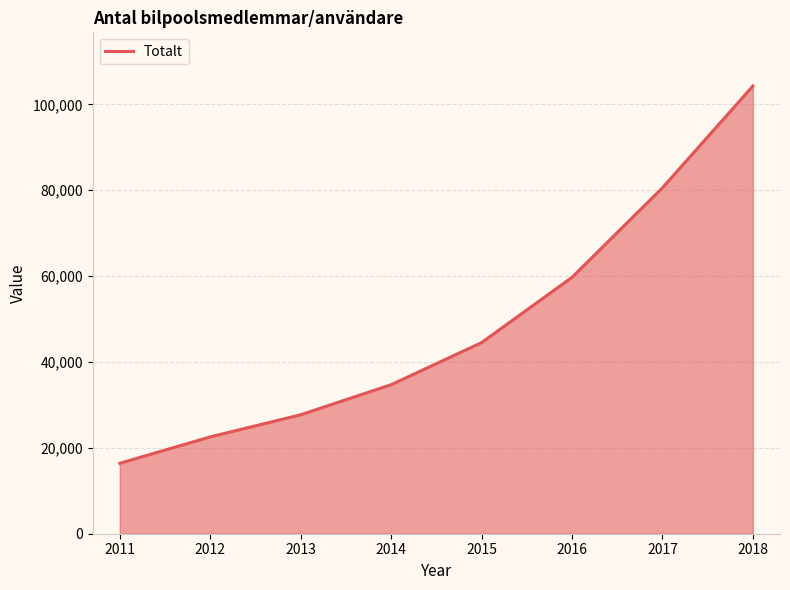

Where is the data nearest to the value 60325?

2016